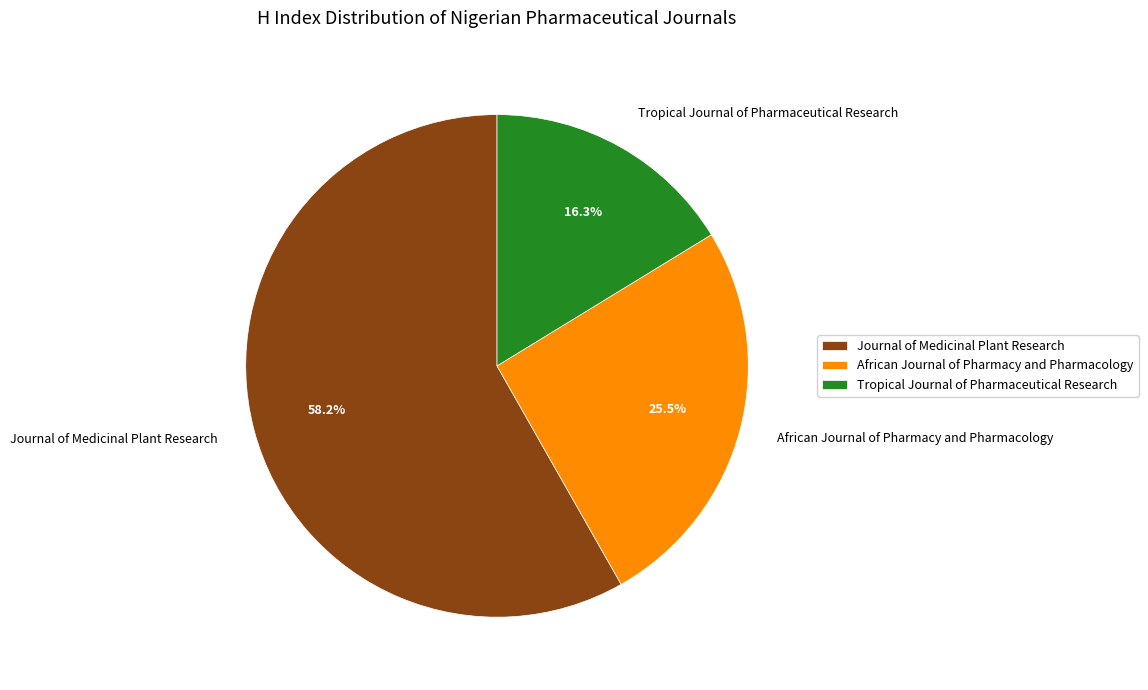

How many segments does this pie chart have?

3